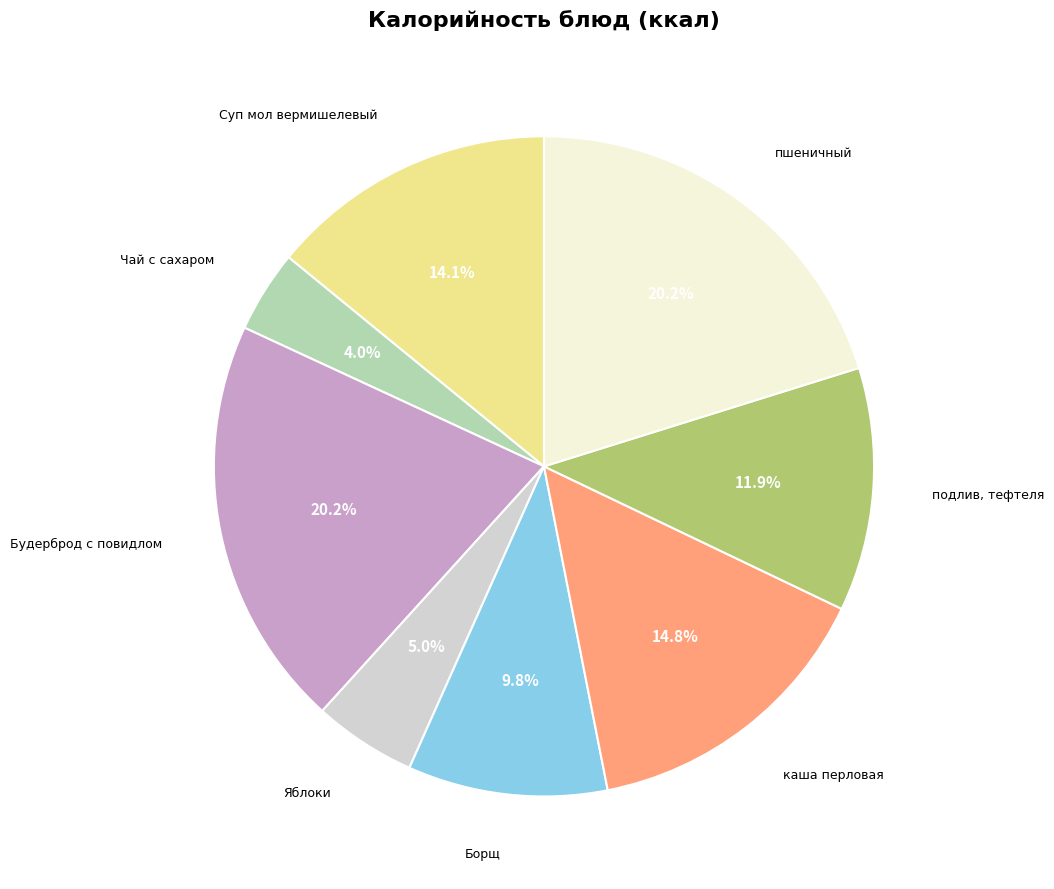

Does any single category account for the majority?

No